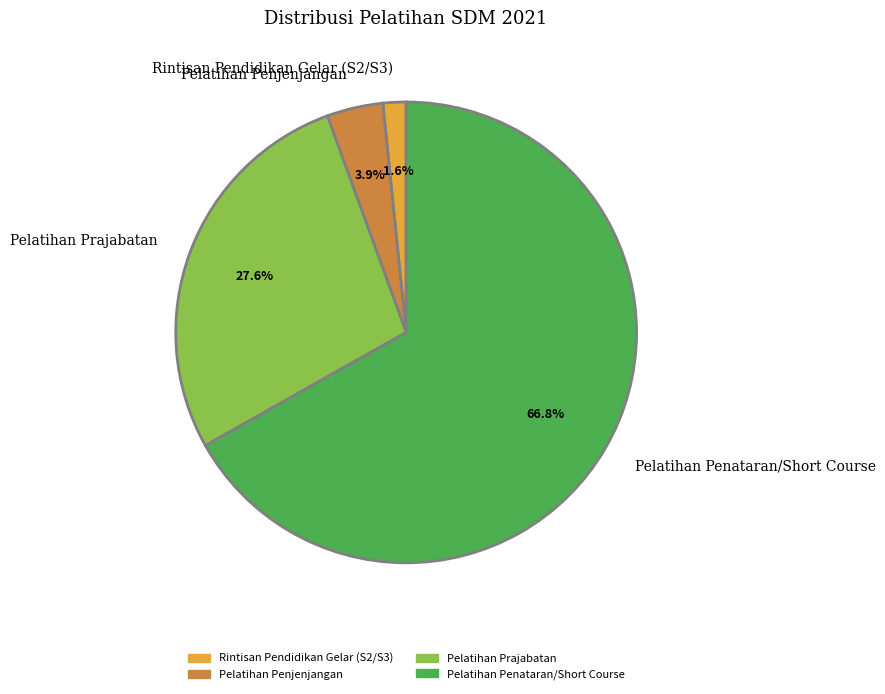

The Rintisan Pendidikan Gelar (S2/S3) slice represents 10% of the pie. True or false?

False